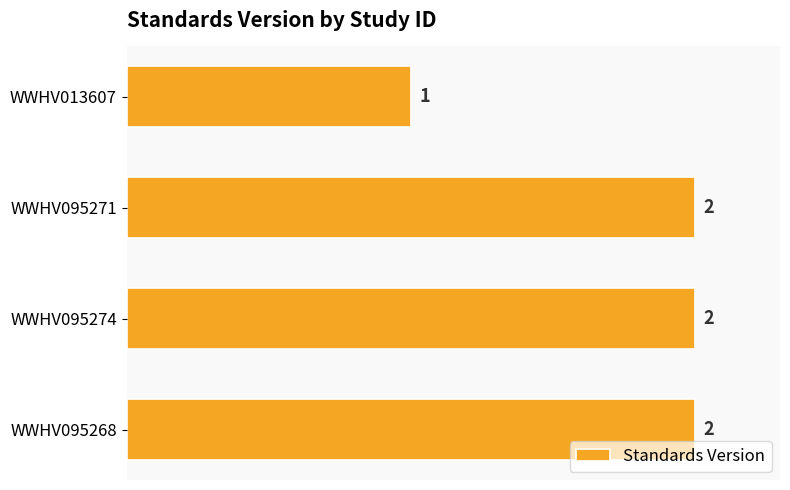

At which label is the value closest to 1?

WWHV013607